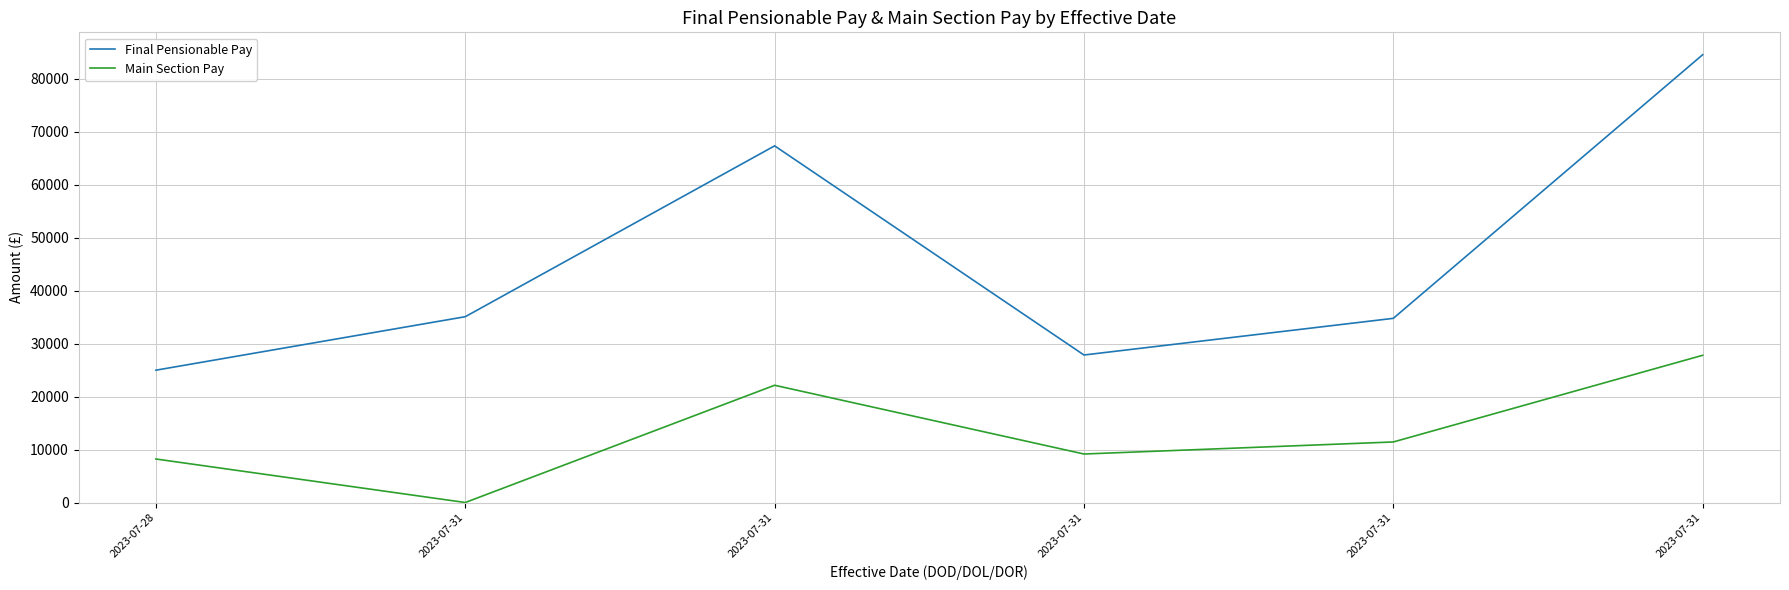

Rank the series at 2023-07-31 from lowest to highest value.

Main Section Pay, Final Pensionable Pay